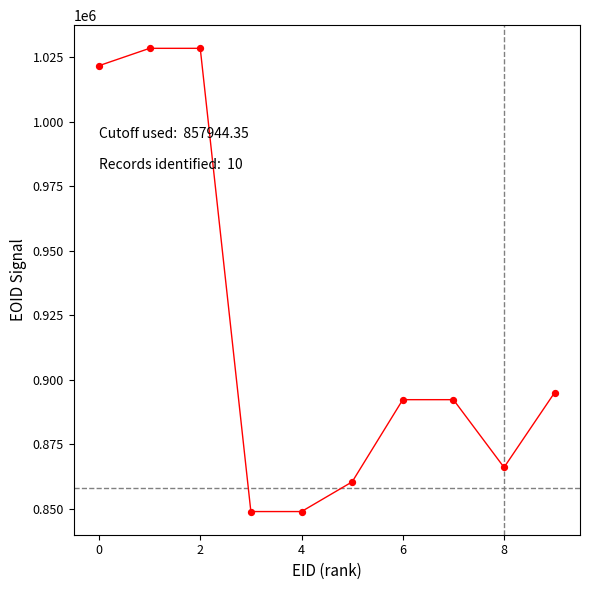

What Y value in the scatter plot is closest to 938722?

895103